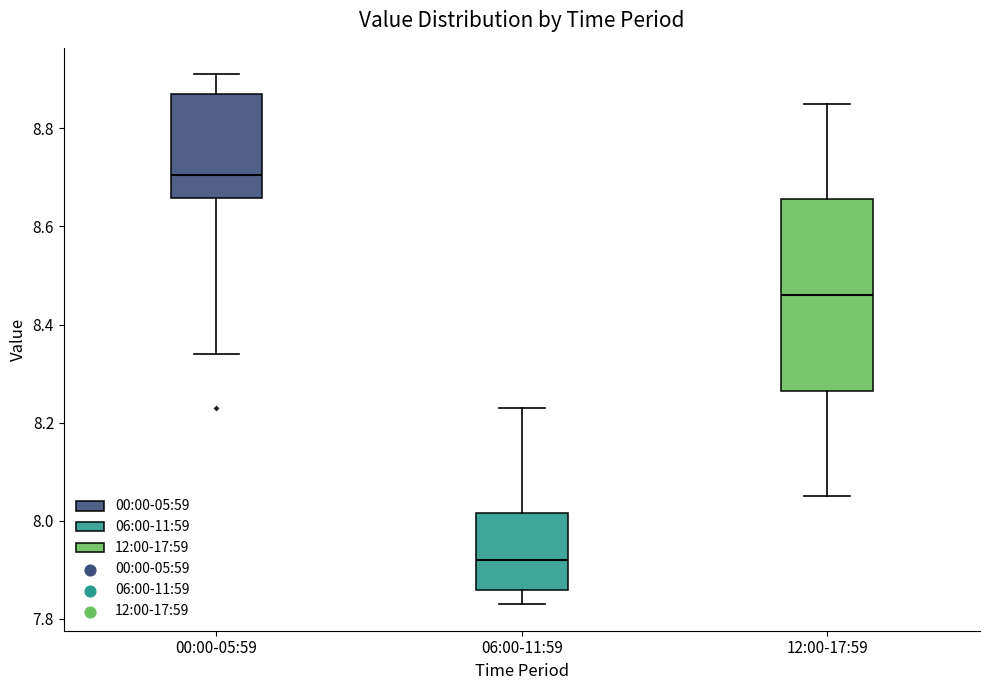

Comparing the boxes themselves (not the whiskers), which one is the tallest?

12:00-17:59